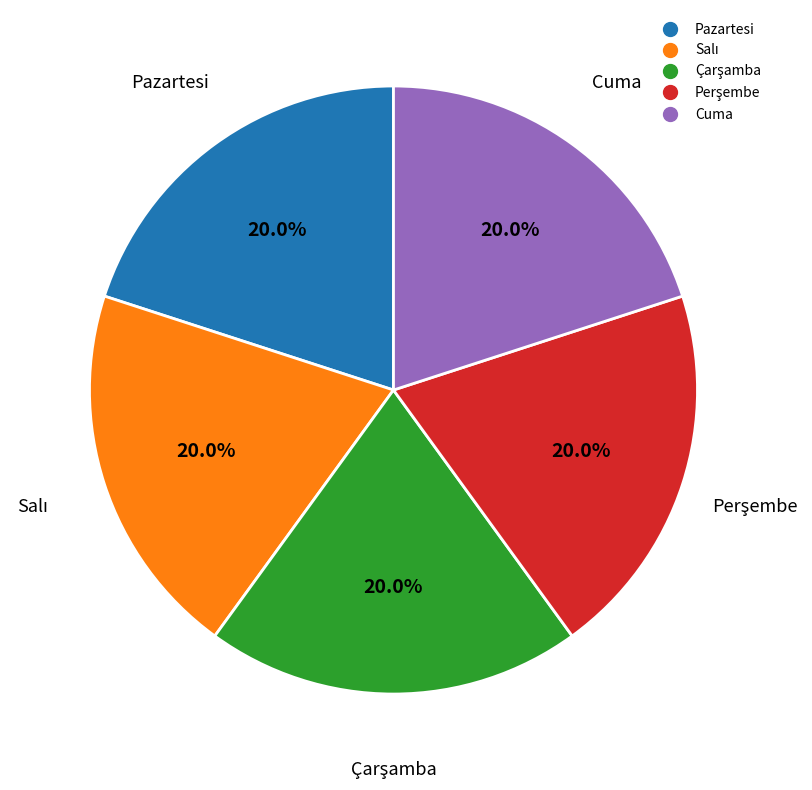

Is there a majority slice in this chart?

No